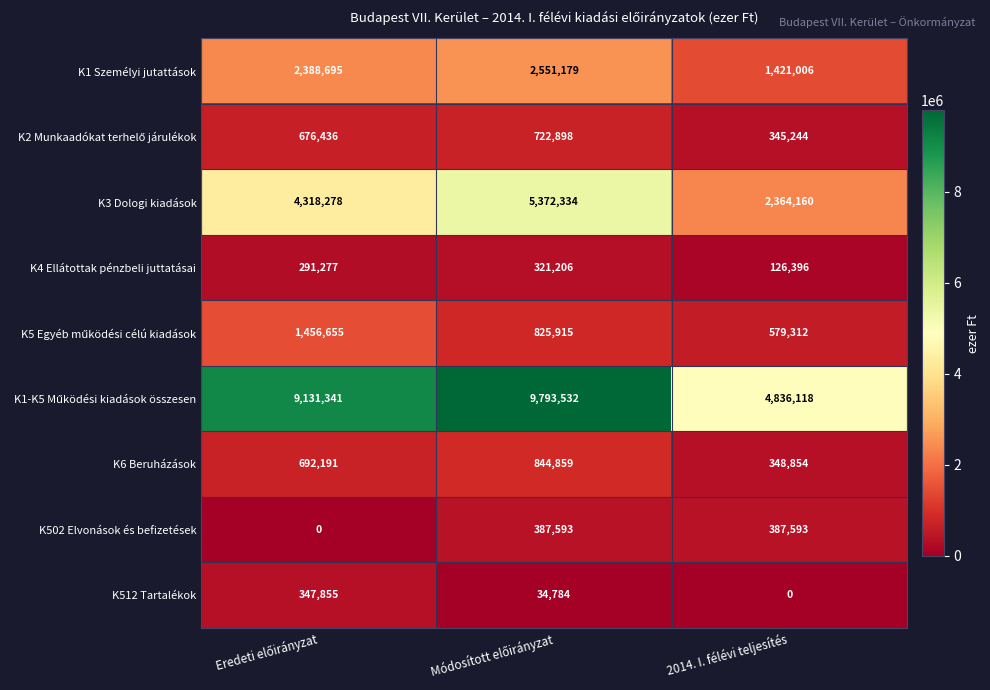

What is the sum of all K4 Ellátottak pénzbeli juttatásai values?

738879